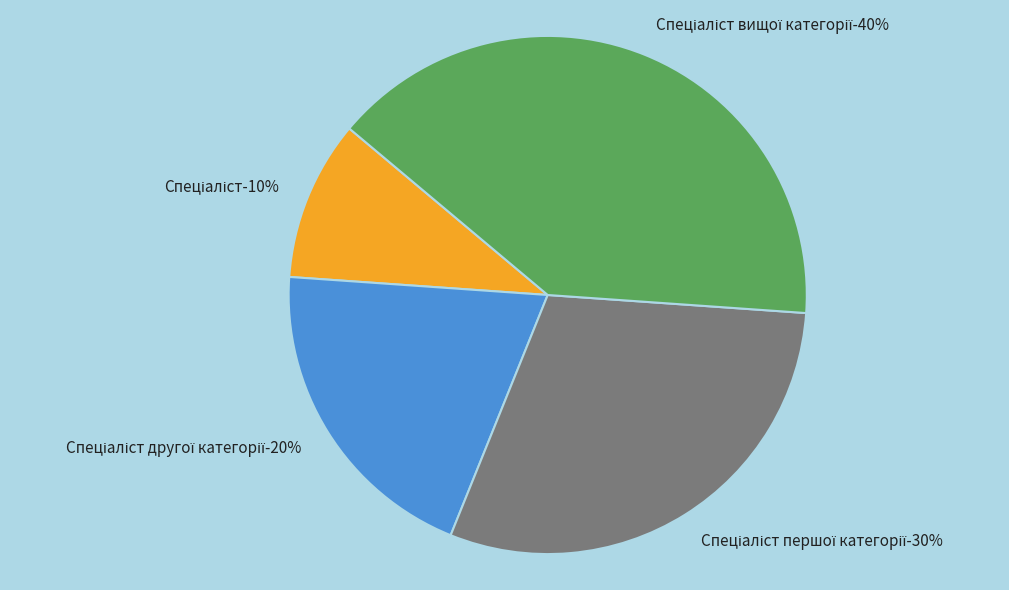

How many slices are in this pie chart?

4